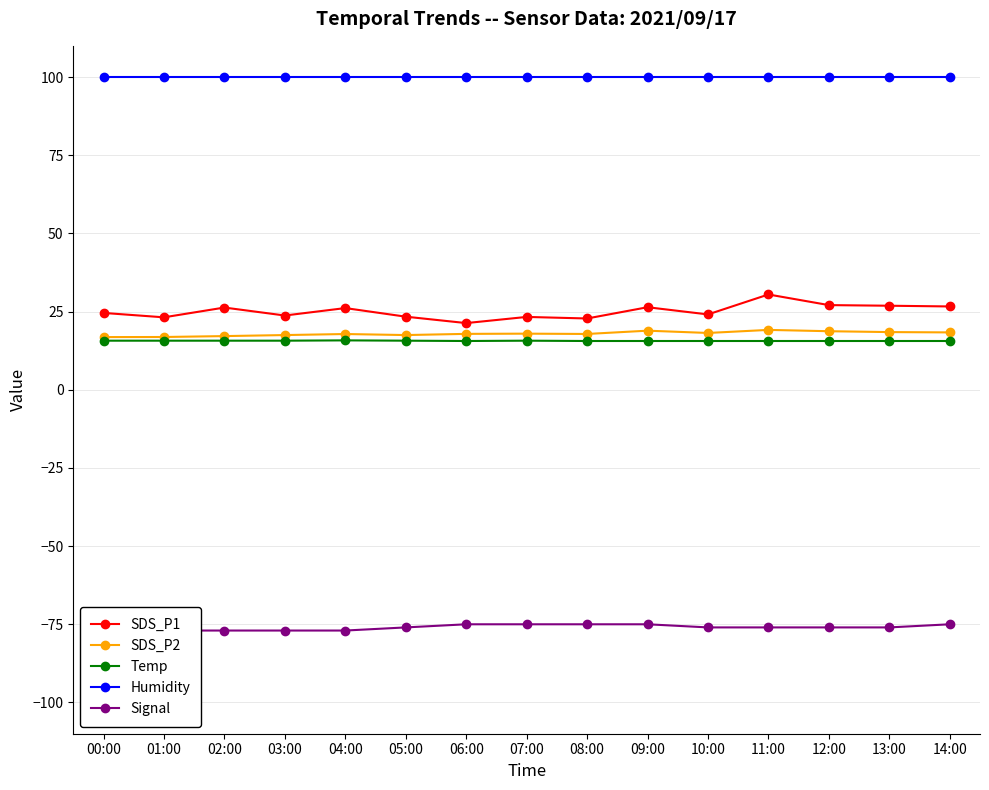

What is the difference between the maximum and second lowest values in the Temp series?

0.2